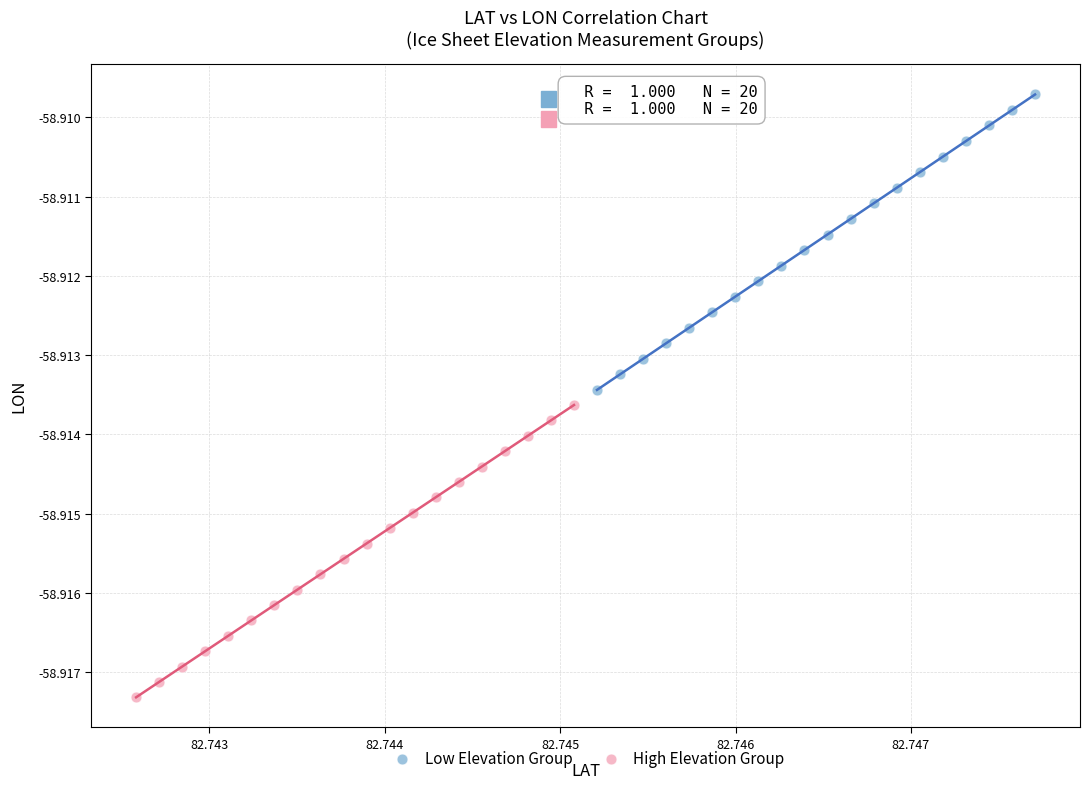

Which series reaches the minimum Y coordinate?

High Elevation Group